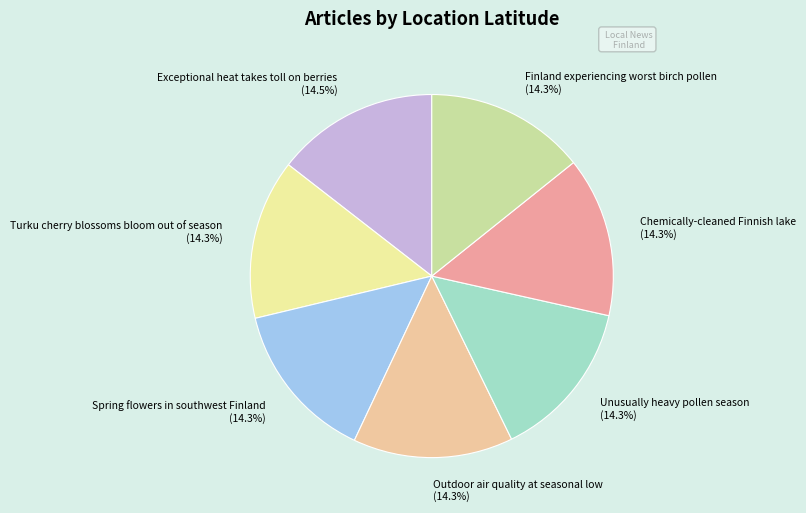

What percentage is the Chemically-cleaned Finnish lake slice, to the nearest percent?

14%